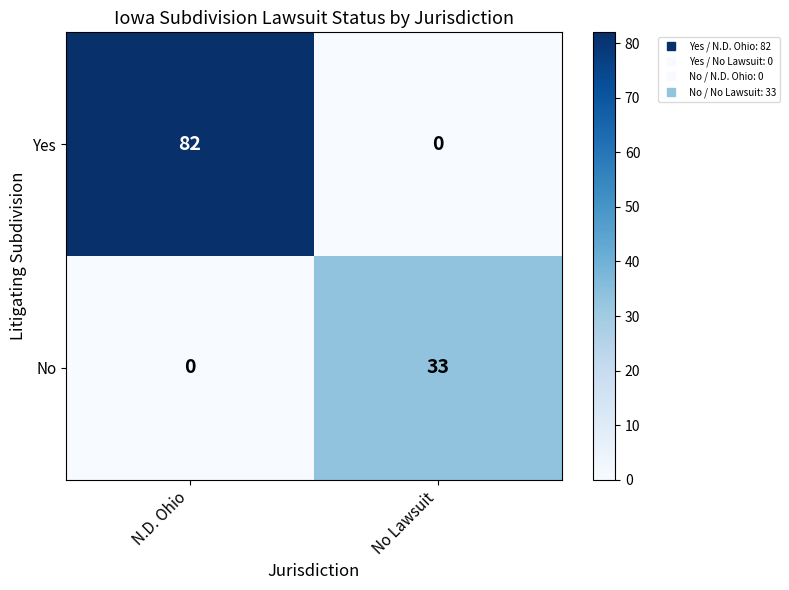

Rank the series by their maximum value, from lowest to highest.

No, Yes